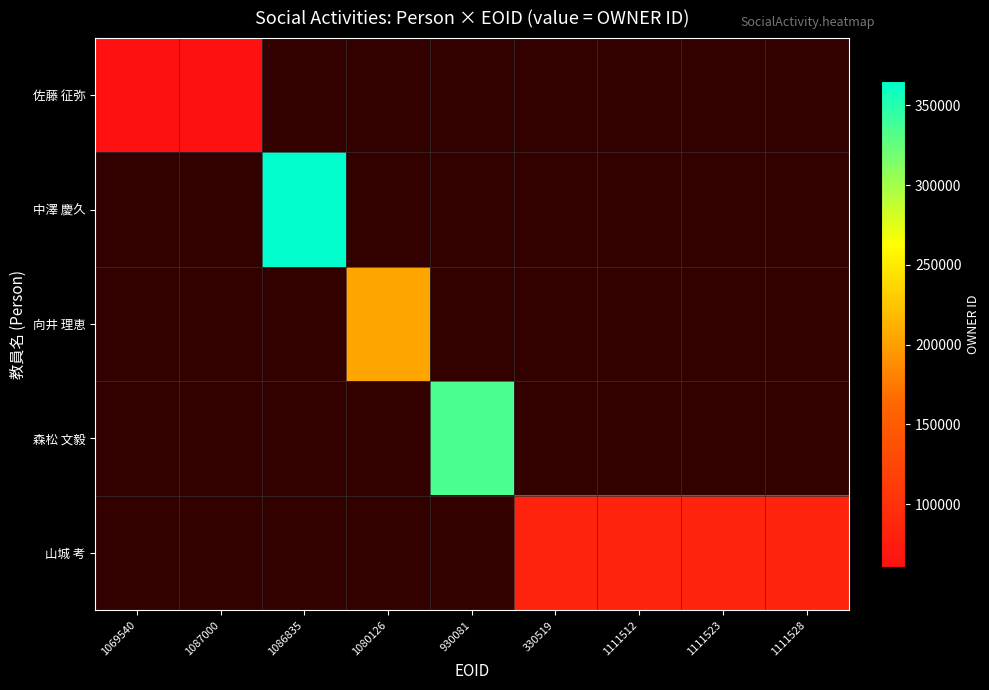

Which series changed the most between 1111523 and 1111528?

山城 考